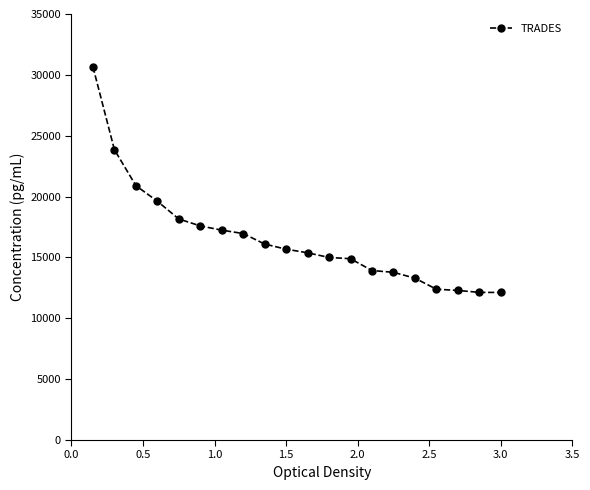

What is the difference between the second highest and second lowest values?

11721